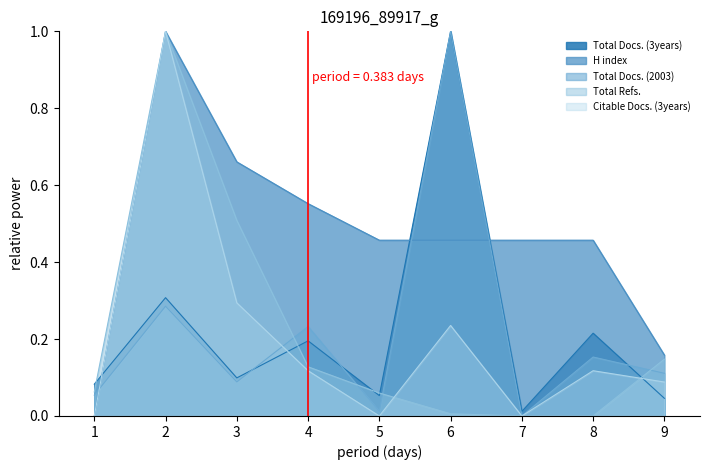

The value of H index at 6 is 0.2. True or false?

False